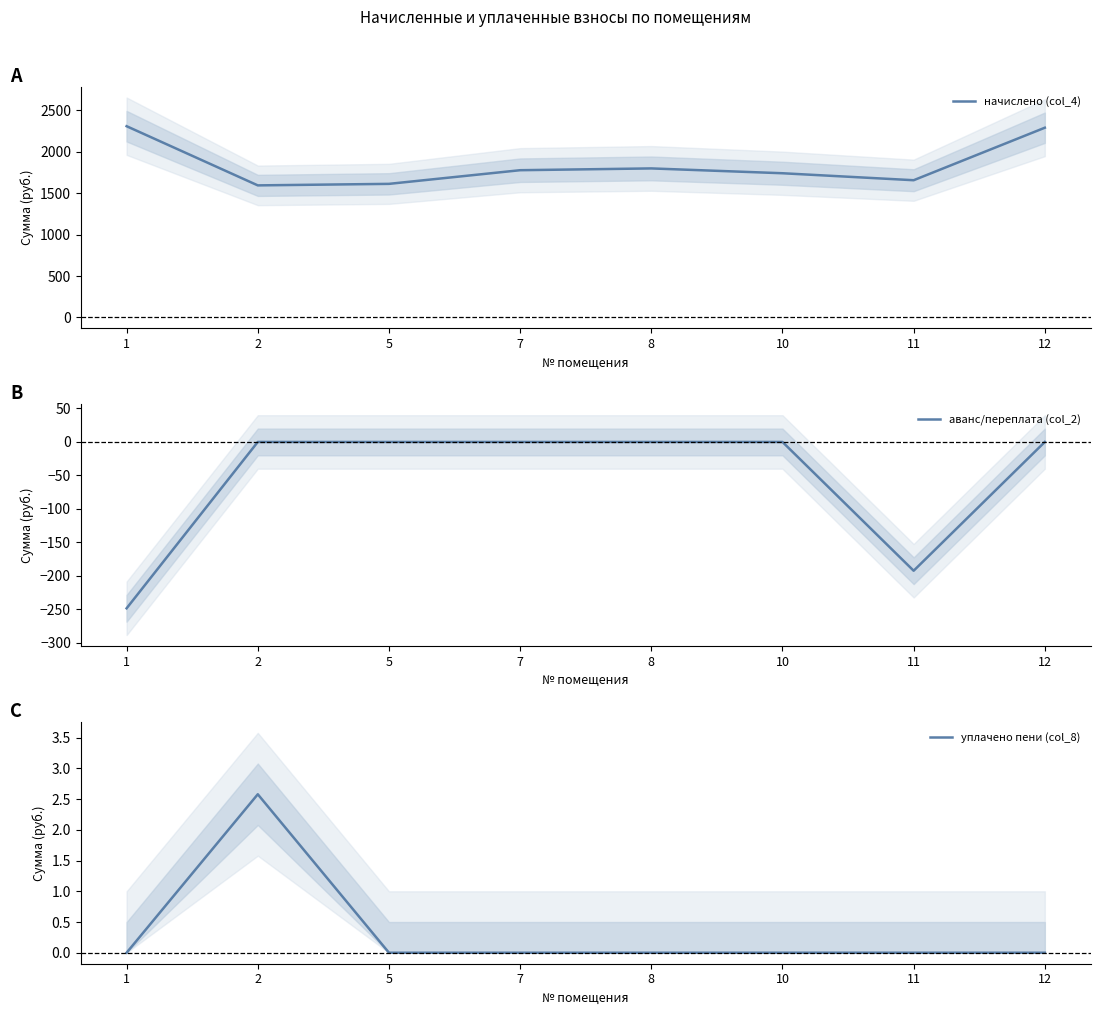

Which label corresponds to the largest value in the chart?

1